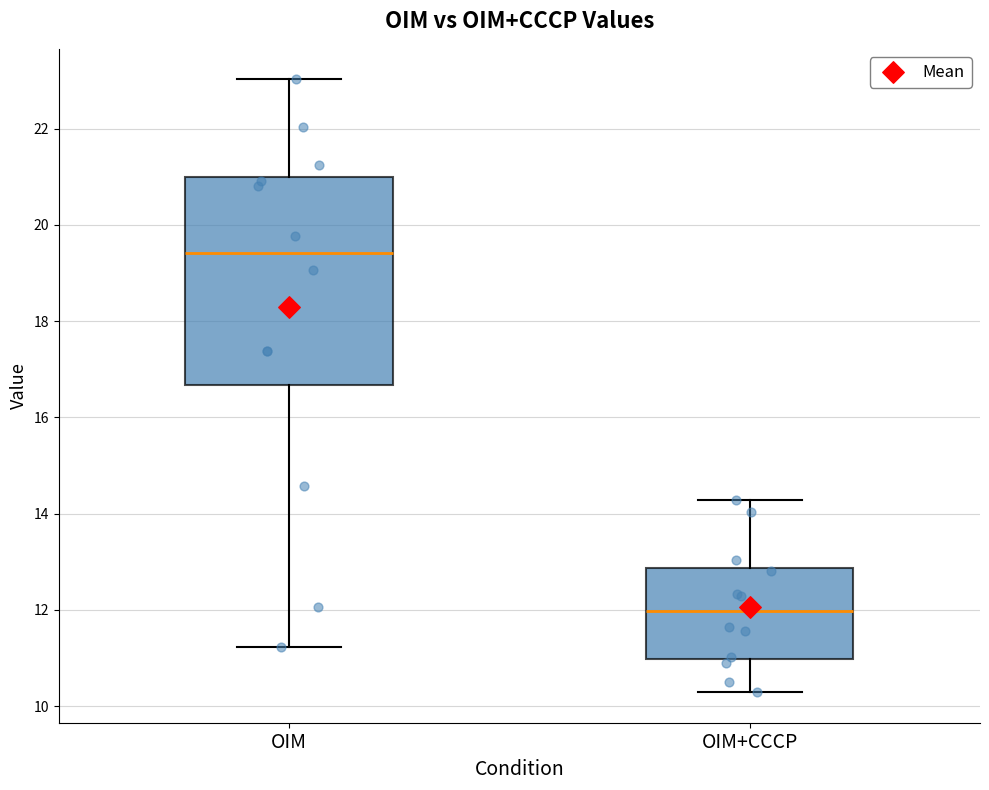

Which box has the lowest median line?

OIM+CCCP